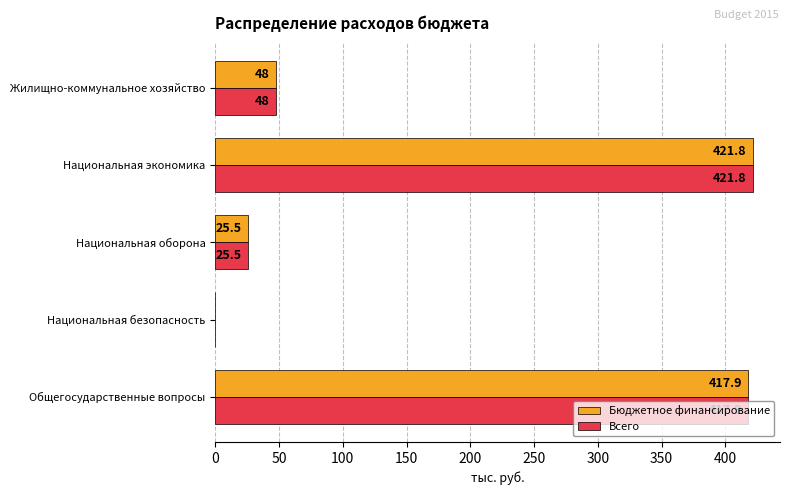

How many data points does each series have?

5